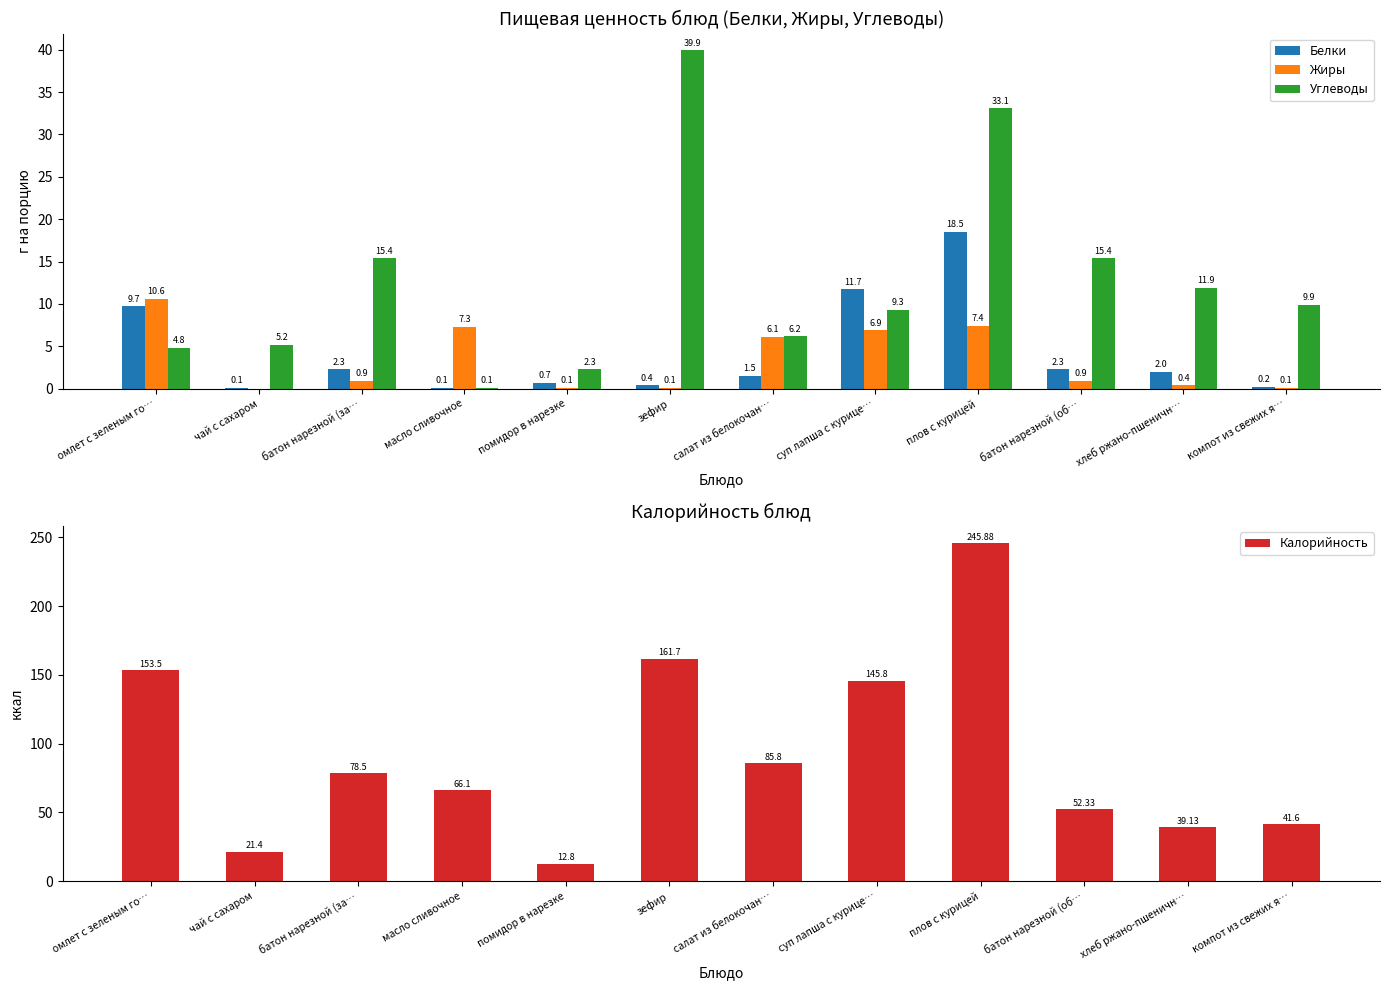

What is the maximum value shown in the chart?

245.9